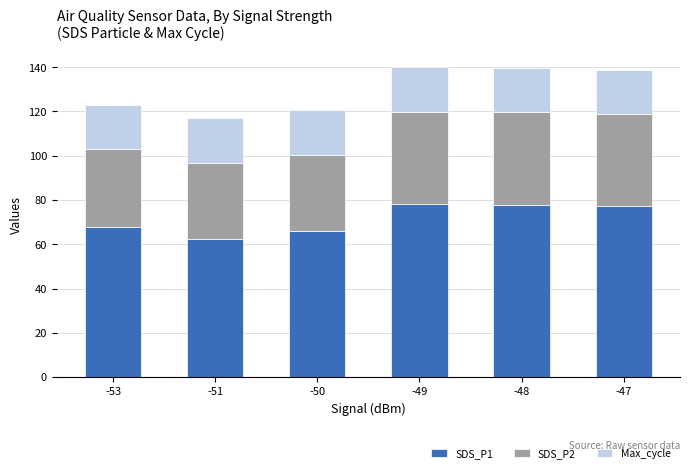

True or false: SDS_P1 has a value of 77.6 at -48.

True